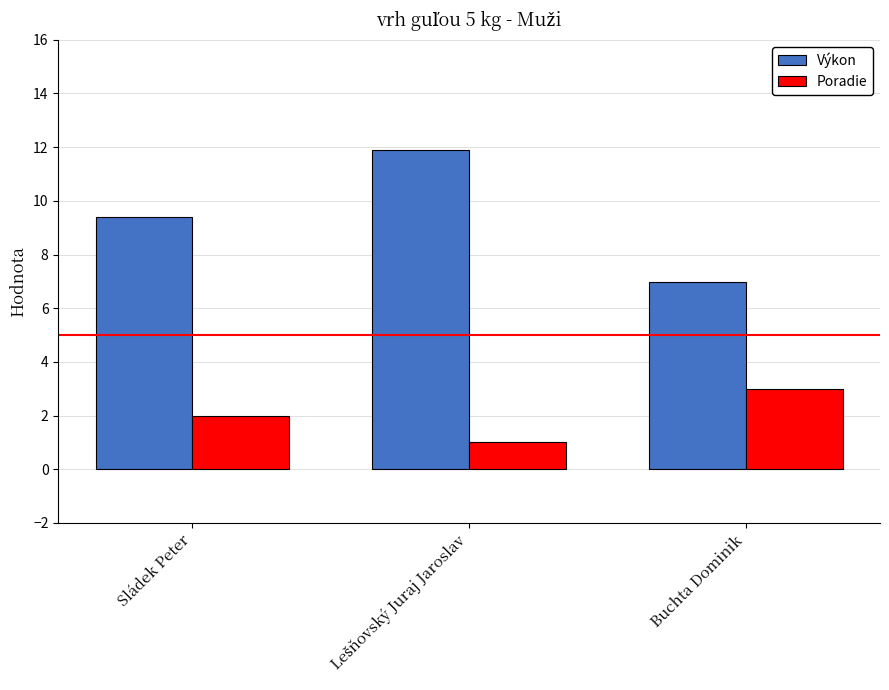

Reading right to left, what are all the values shown in this chart?

Výkon: 7.0	11.9	9.4
Poradie: 3.0	1.0	2.0